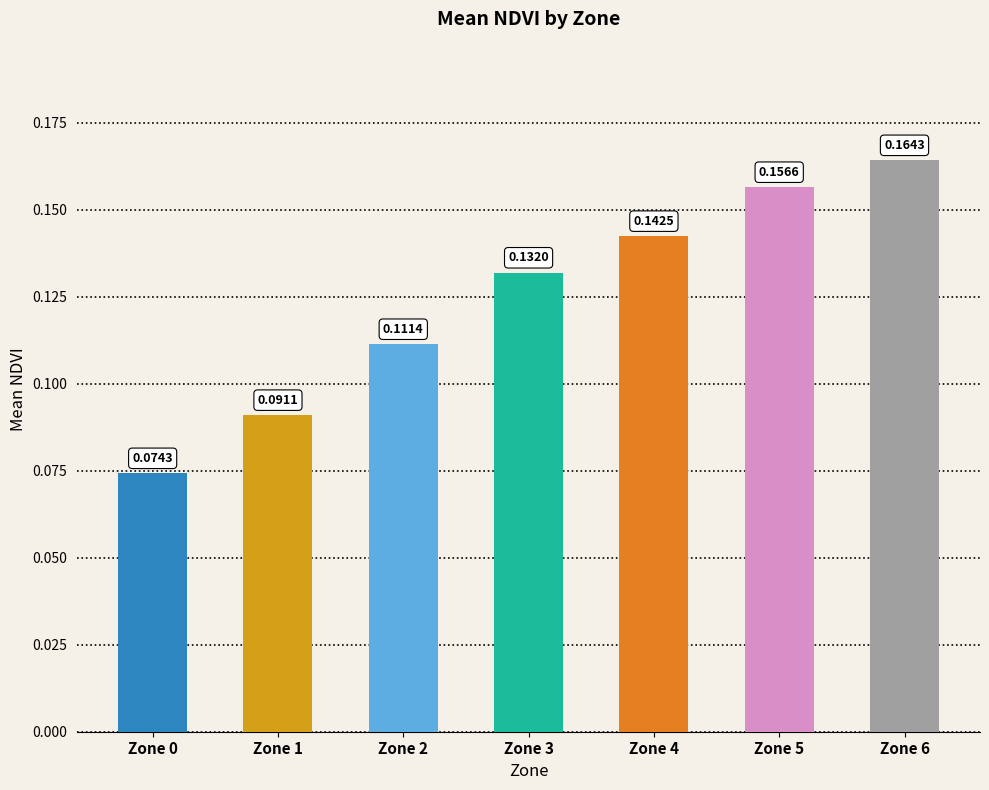

List the labels in order of value, smallest first.

Zone 0, Zone 1, Zone 2, Zone 3, Zone 4, Zone 5, Zone 6